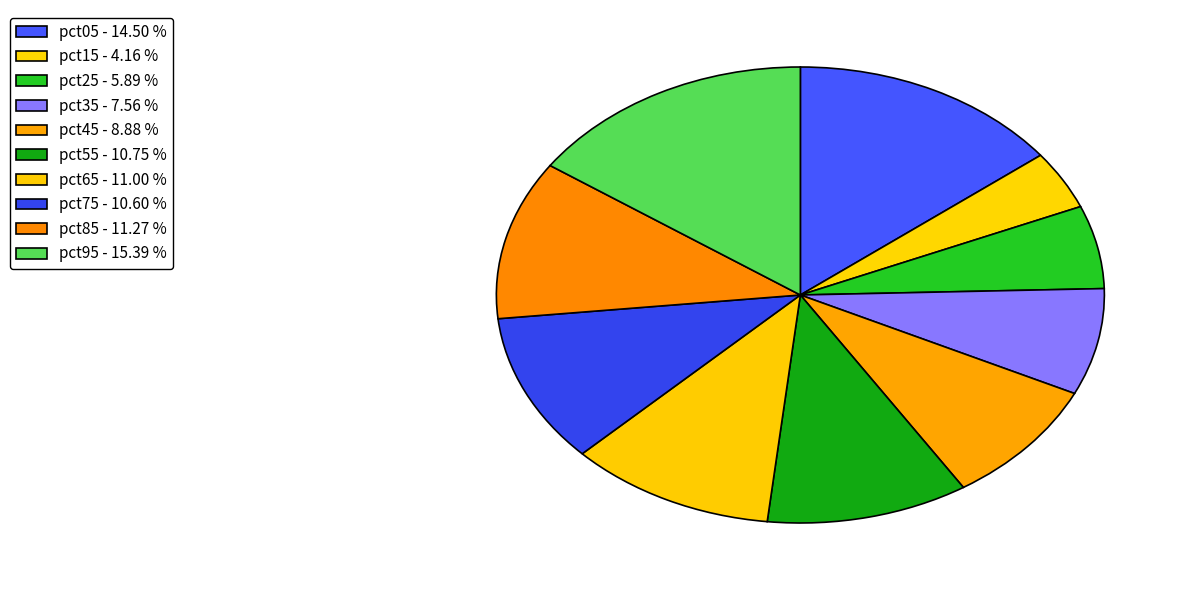

To the nearest percent, what portion does pct45 represent?

9%